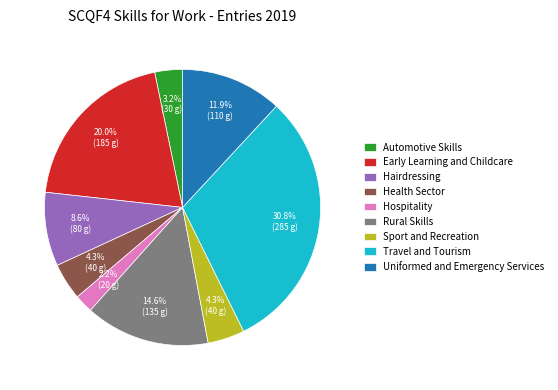

Which slice is the smallest?

Hospitality